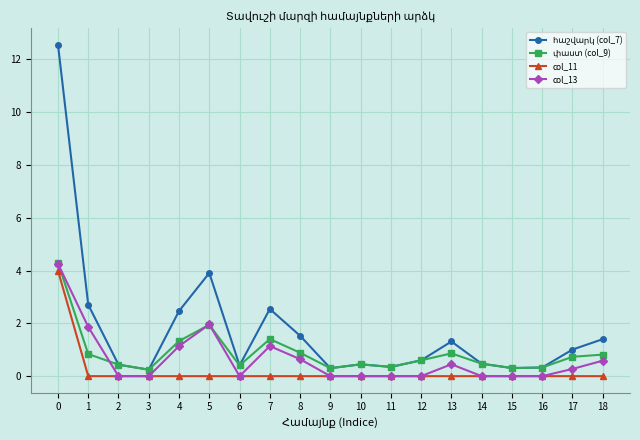

Count the col_11 values in the range 0 to 1.

18